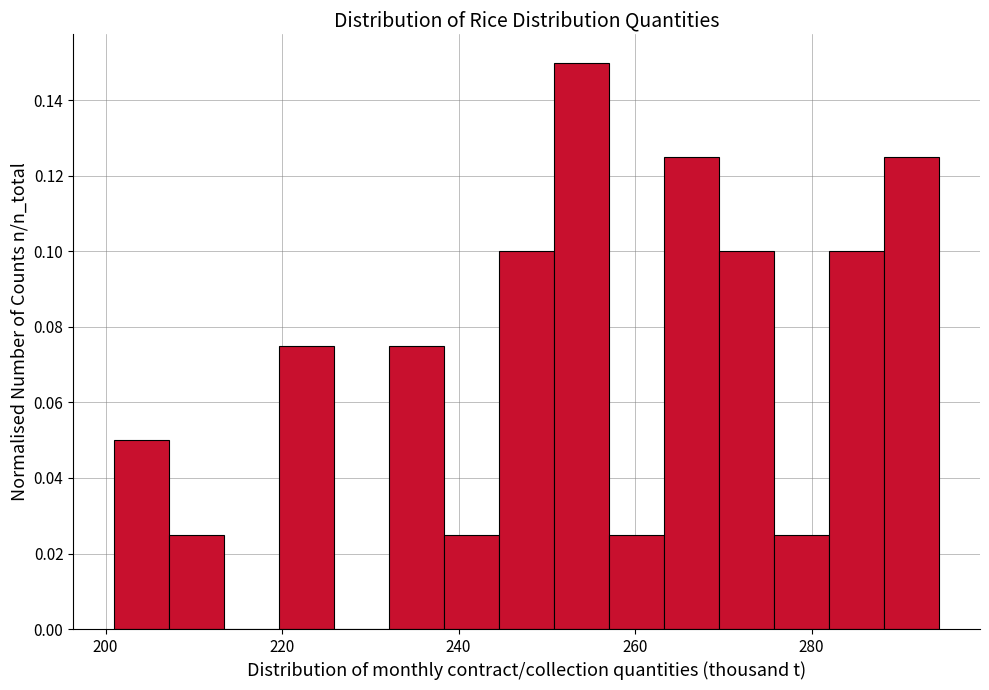

Read against the x-axis, roughly where is the centre of the tallest bar?

254